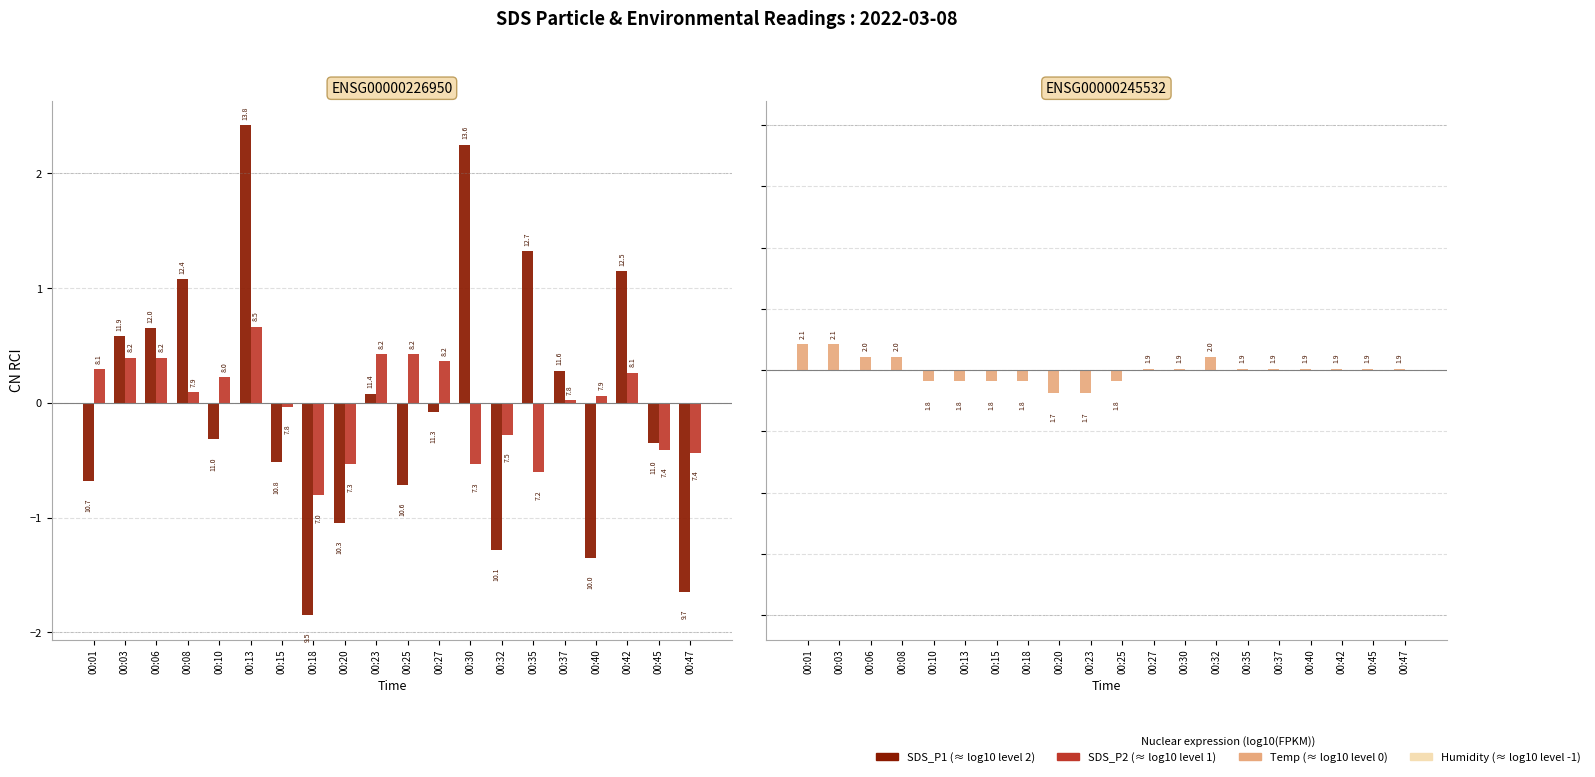

Between 00:03 and 00:37, which series saw the biggest shift?

SDS_P2